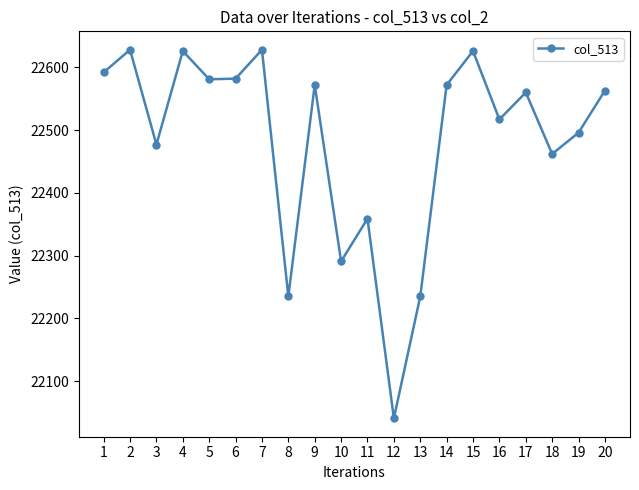

What is the approximate value at 10?

22291